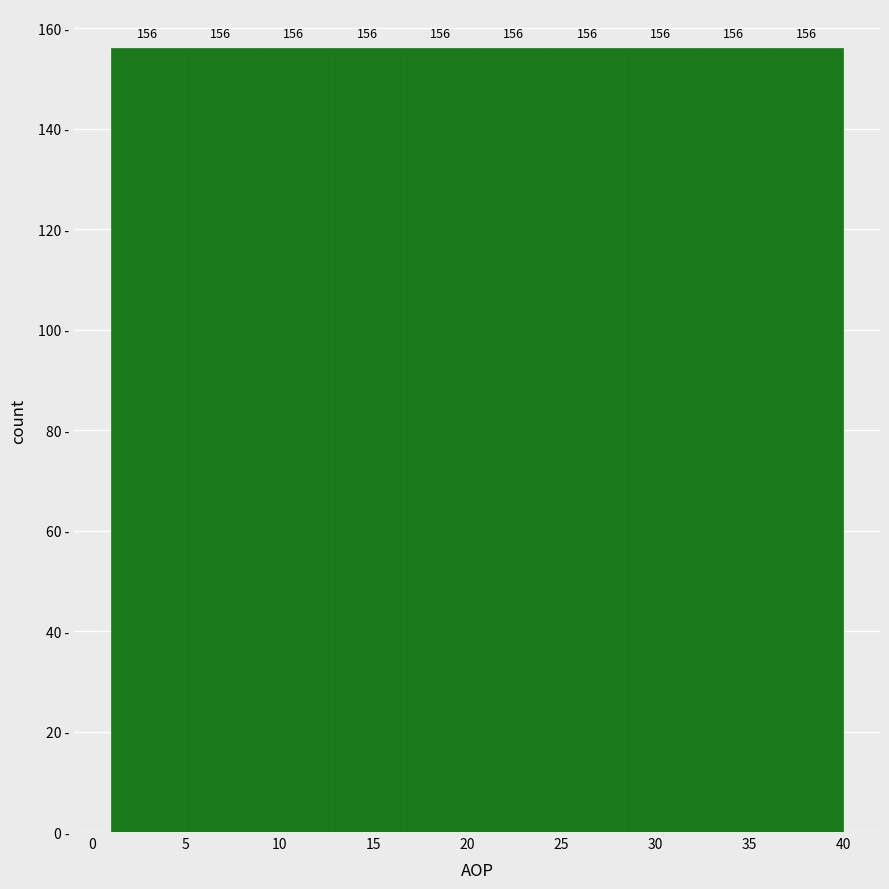

Reading left to right, list every bar in this chart as the range it spans on the x-axis followed by its height. The bar edges are not printed on the chart, so give them approximately, as read against the axis.

1.0 to 4.9: 156
4.9 to 8.8: 156
8.8 to 12.7: 156
12.7 to 16.6: 156
16.6 to 20.5: 156
20.5 to 24.4: 156
24.4 to 28.3: 156
28.3 to 32.2: 156
32.2 to 36.1: 156
36.1 to 40.0: 156